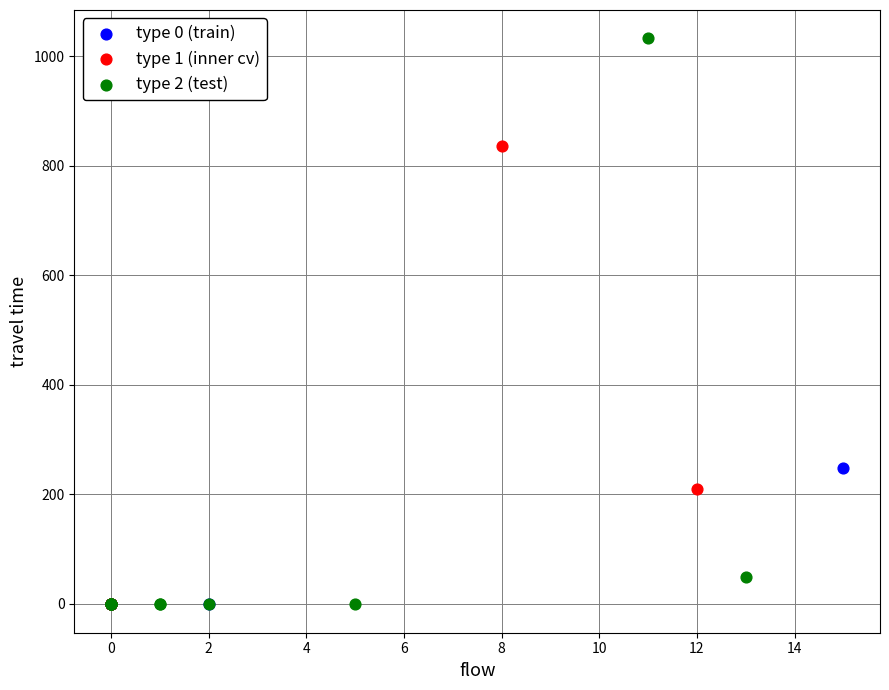

Which series reaches the maximum Y coordinate?

type 2 (test)